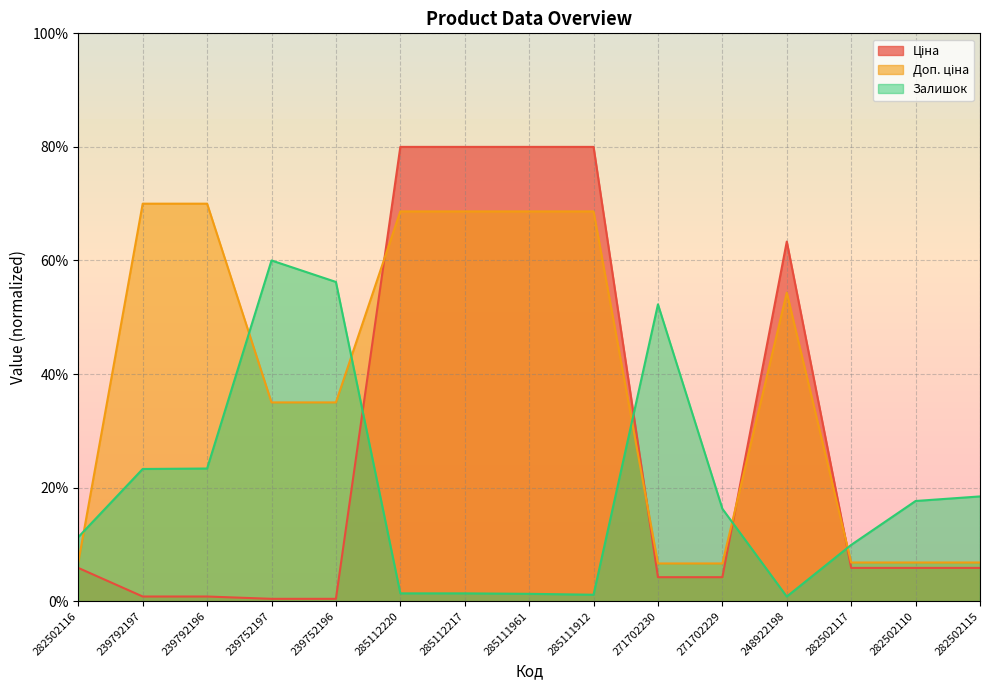

True or false: Ціна has more than 2 interior local peaks.

False